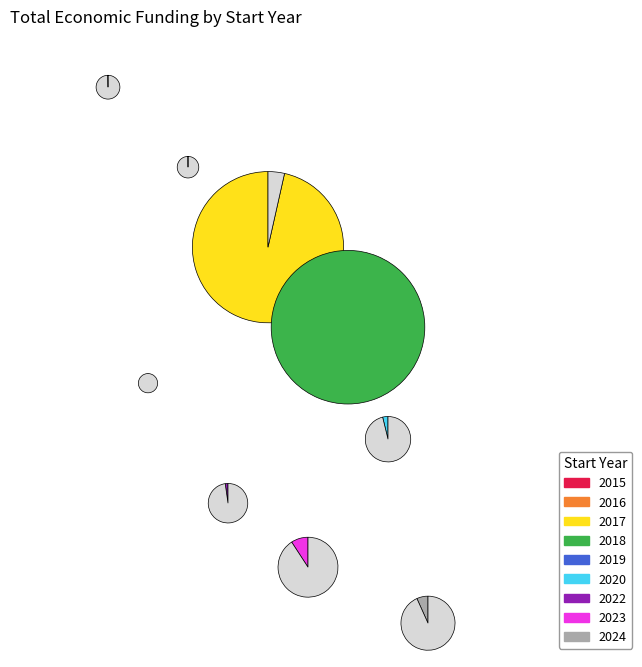

What is the smallest slice in the pie chart?

2019